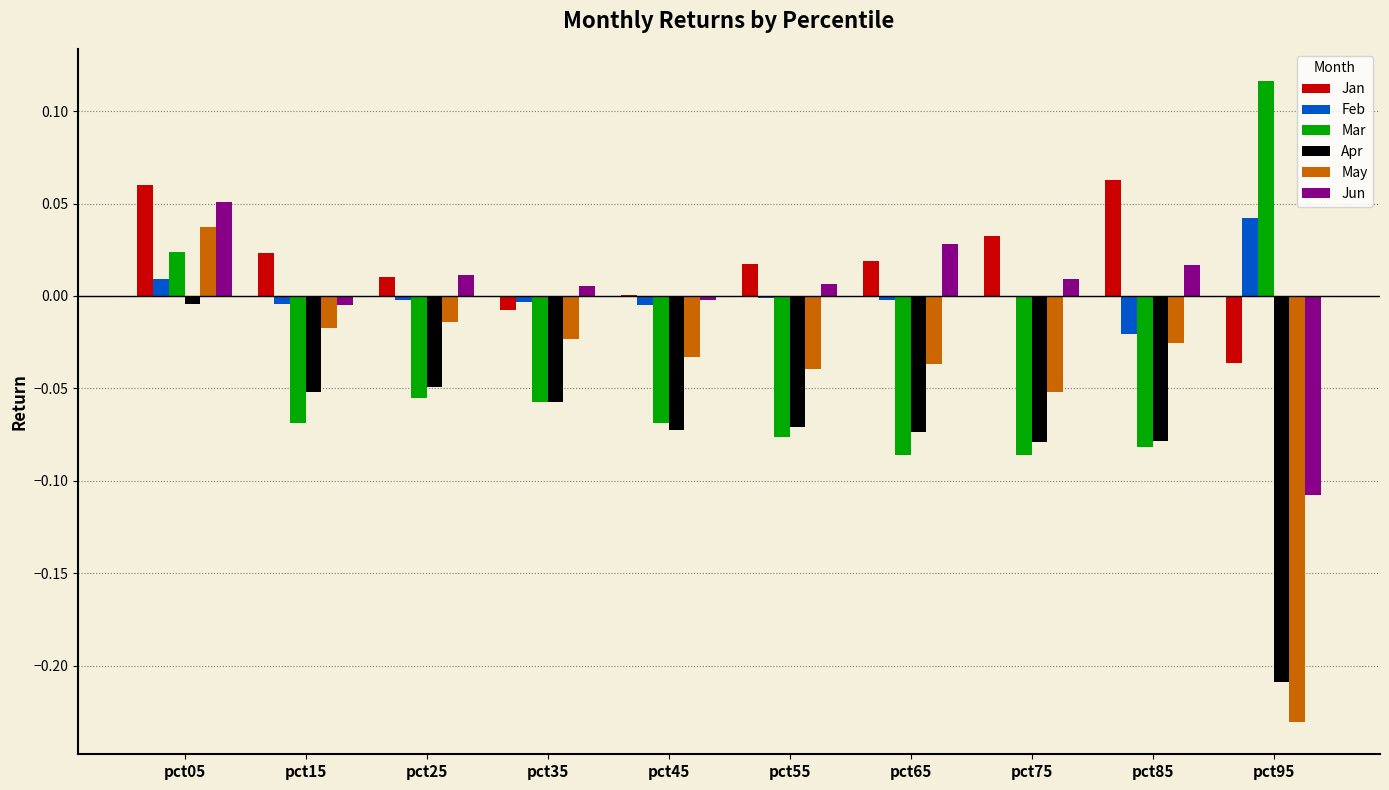

At which category is the sum across all series the highest?

pct05